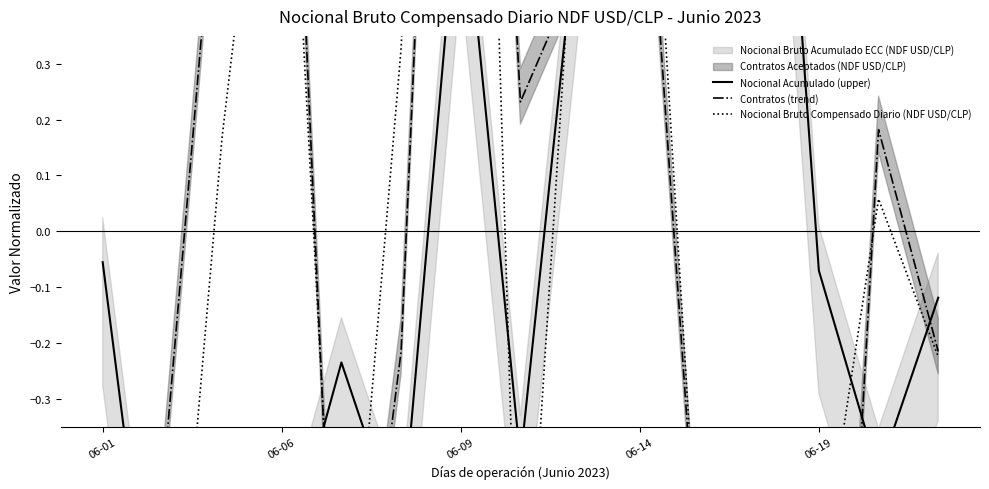

True or false: Nocional Bruto Compensado Diario (NDF USD/CLP) has a value of -0.9 at 06-19.

False